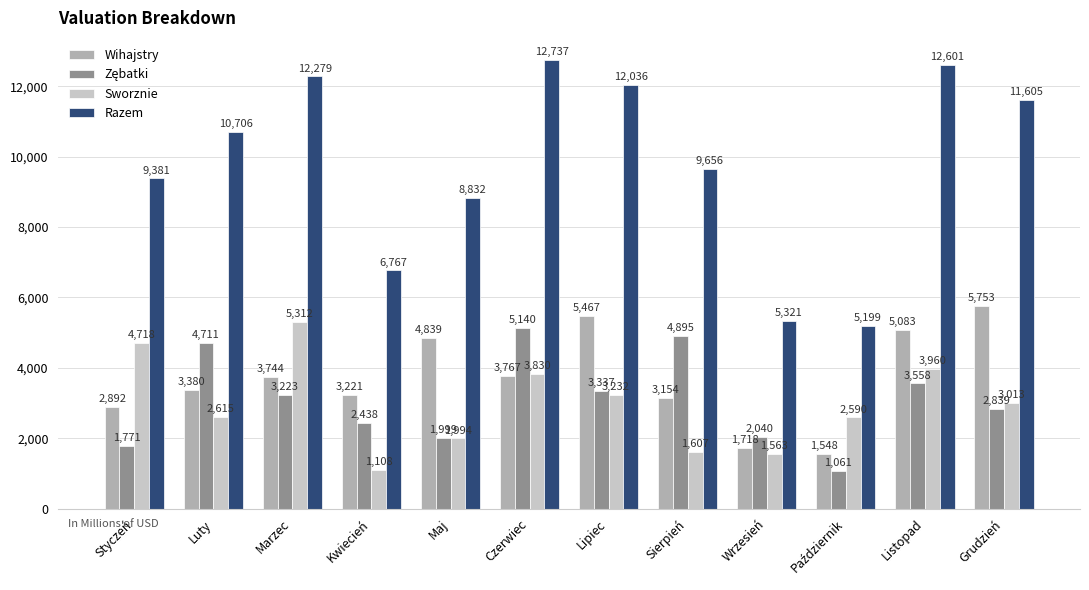

Between Kwiecień and Wrzesień, which series saw the biggest shift?

Wihajstry